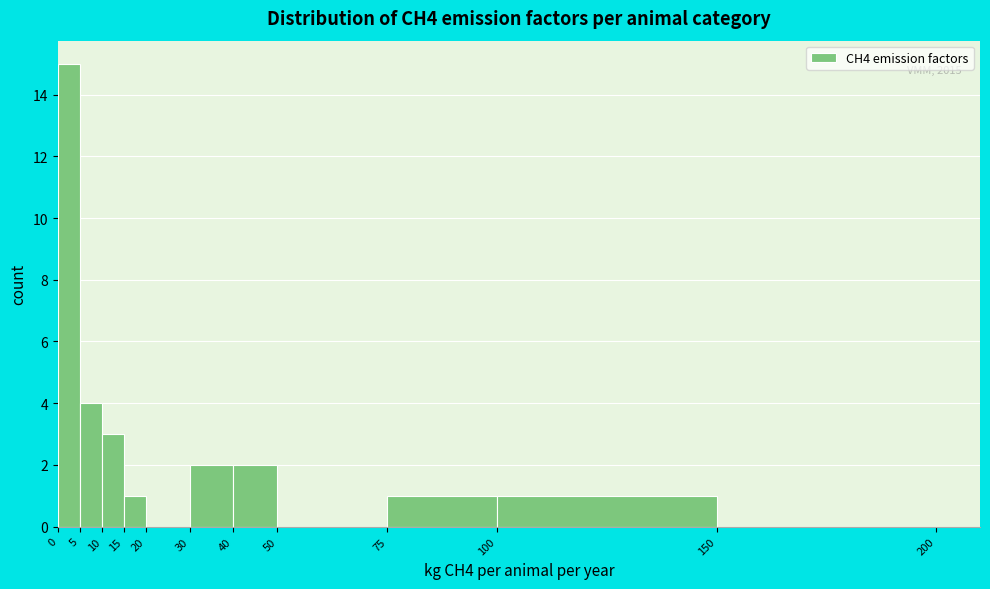

Over which range of the x-axis is the bar tallest?

0 to 5